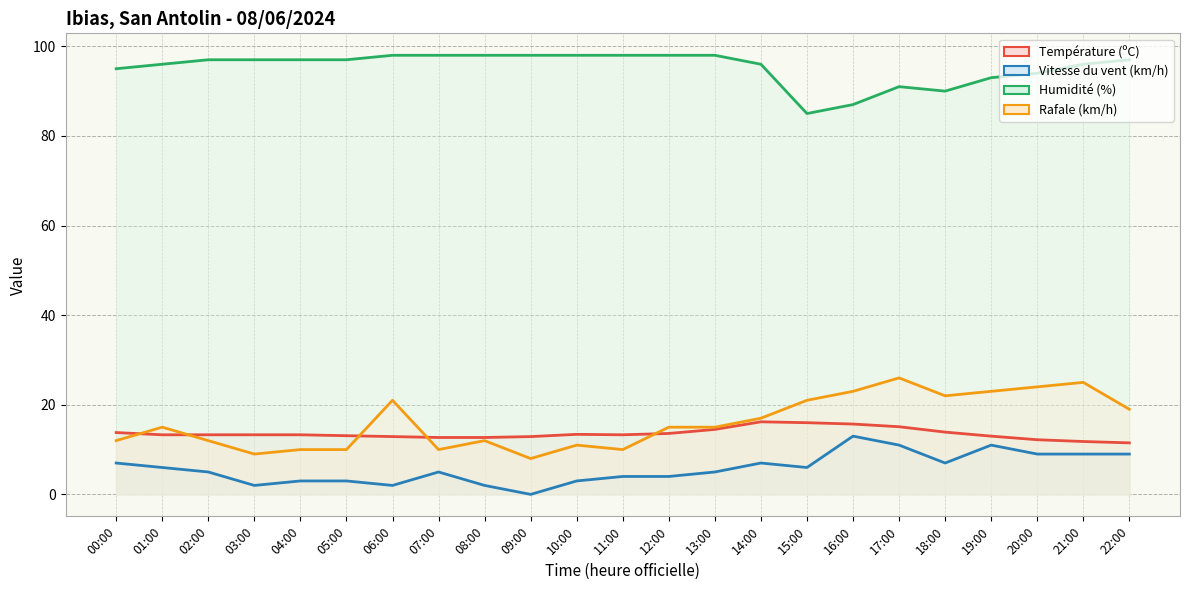

How many positive values does the Vitesse du vent (km/h) series have?

22